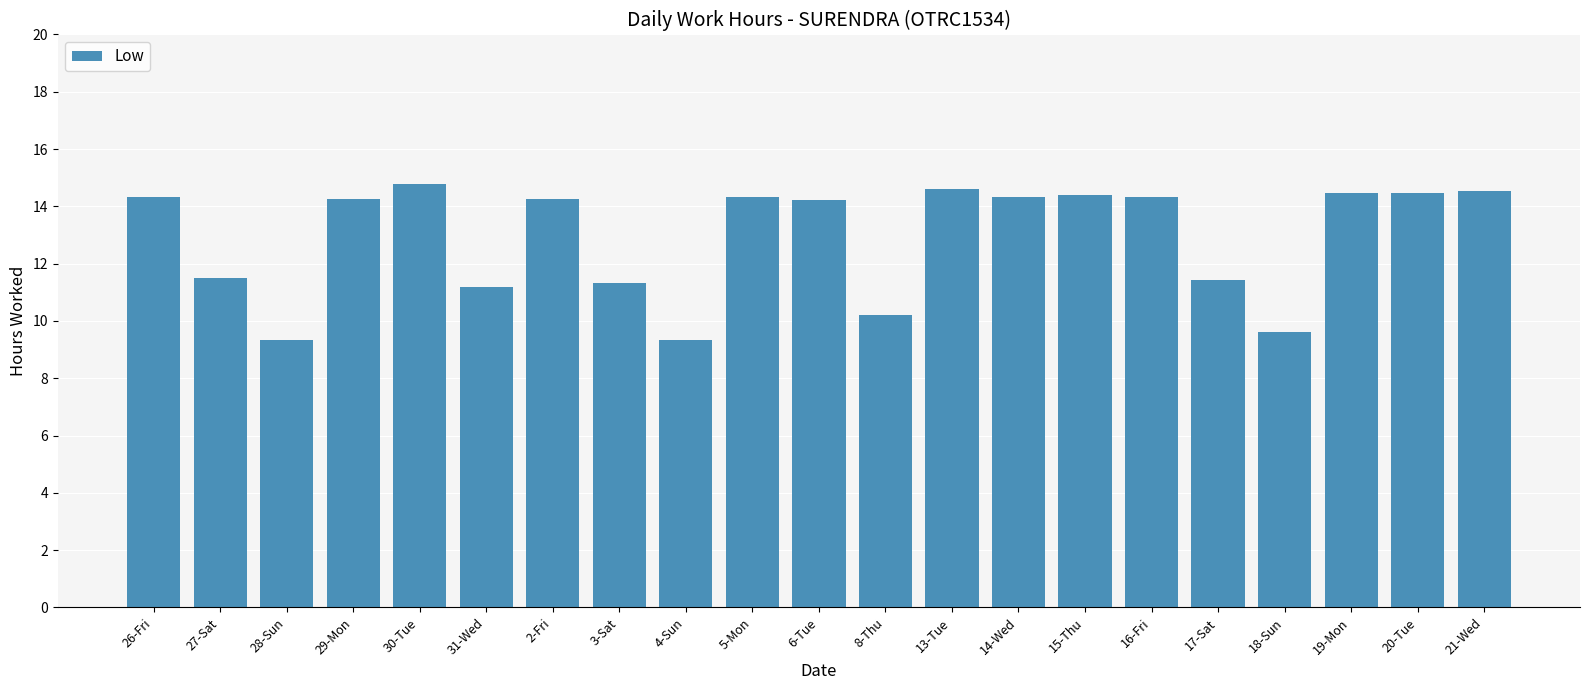

What is the sum of all values?

271.2